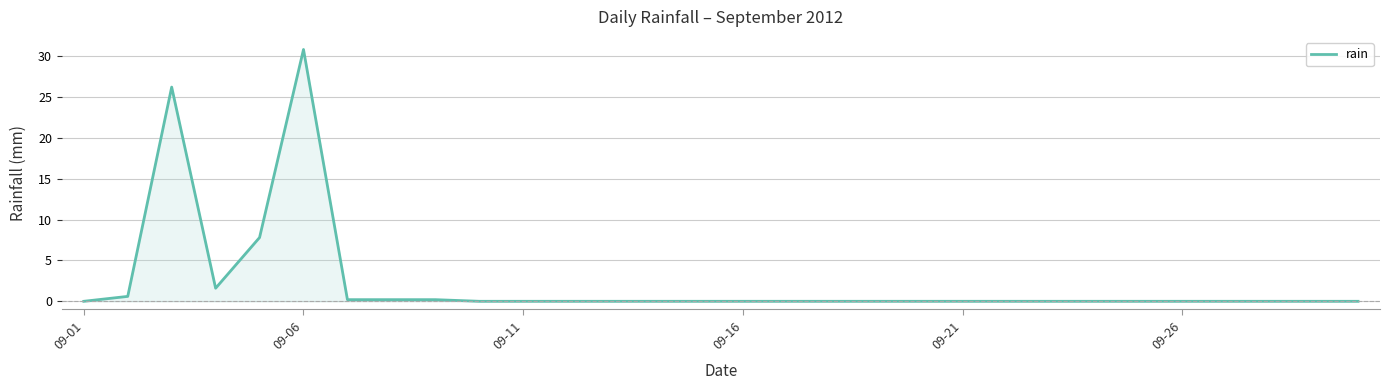

What is the greatest value displayed?

30.8